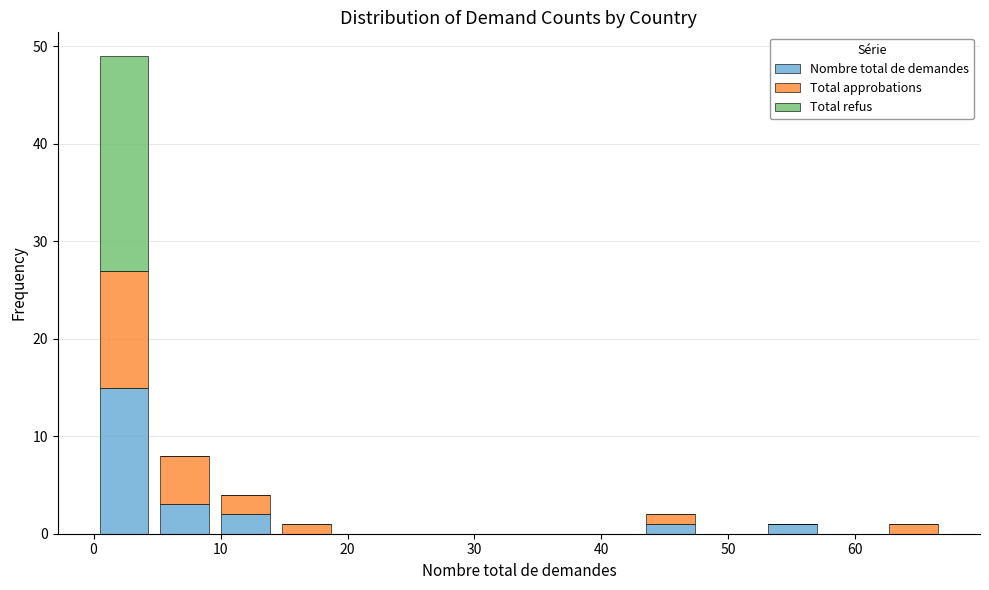

Reading left to right, list every stacked bar in this chart as the range it spans on the x-axis followed by its total height. Neither the bar edges nor the heights are printed on the chart, so give them approximately, as read against the axes.

0 to 5: 49
5 to 10: 8
10 to 14: 4
14 to 19: 1
19 to 24: 0
24 to 29: 0
29 to 34: 0
34 to 38: 0
38 to 43: 0
43 to 48: 2
48 to 53: 0
53 to 57: 1
57 to 62: 0
62 to 67: 1